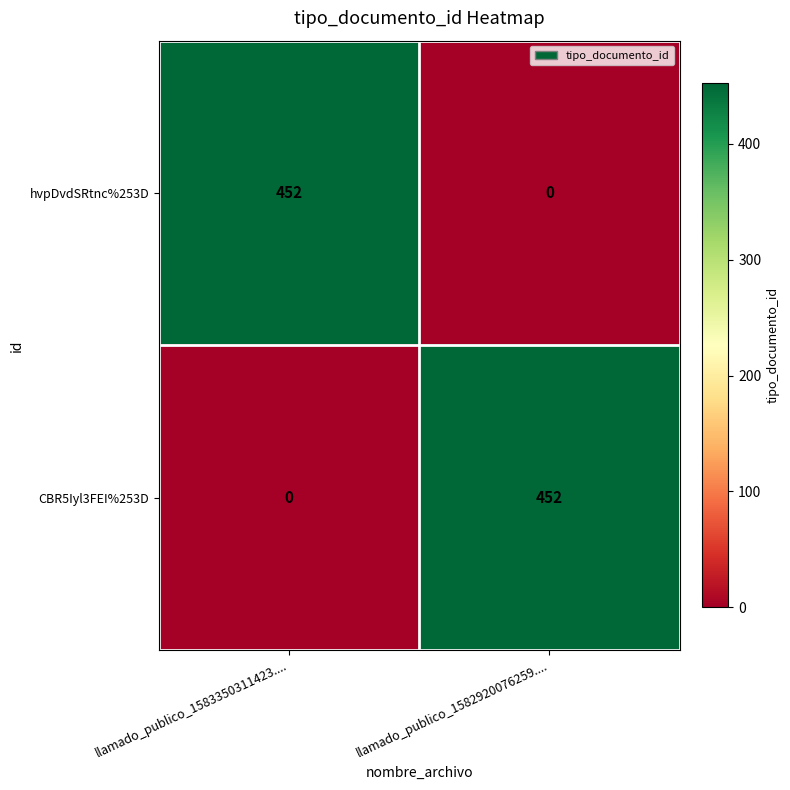

What is the maximum value shown in the chart?

452